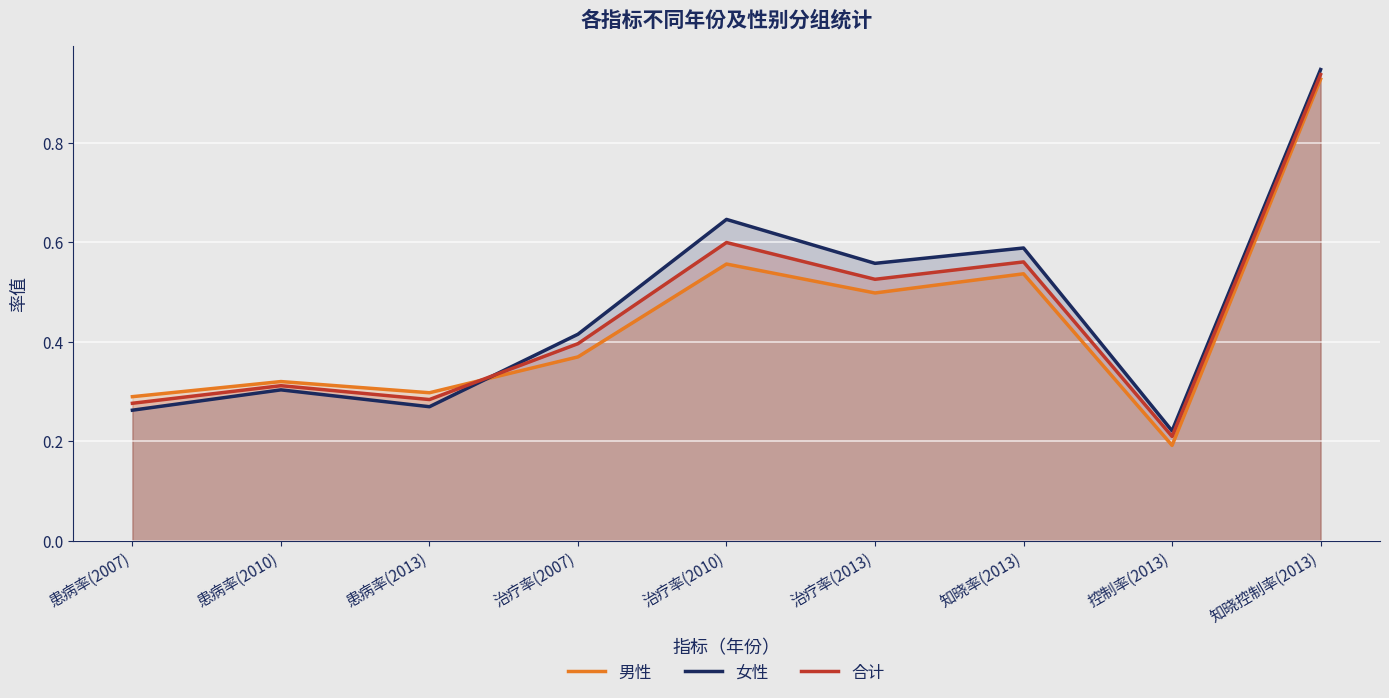

What is the maximum value for 女性?

0.9